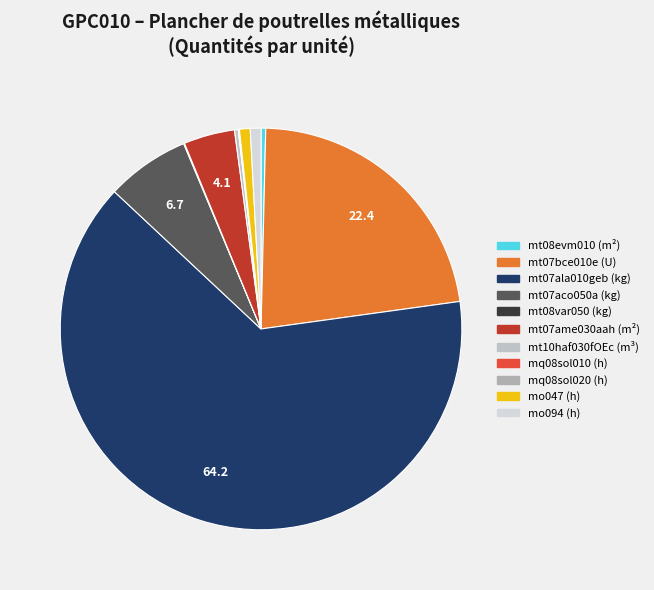

True or false: mo094 (h) accounts for 11% of the total.

False